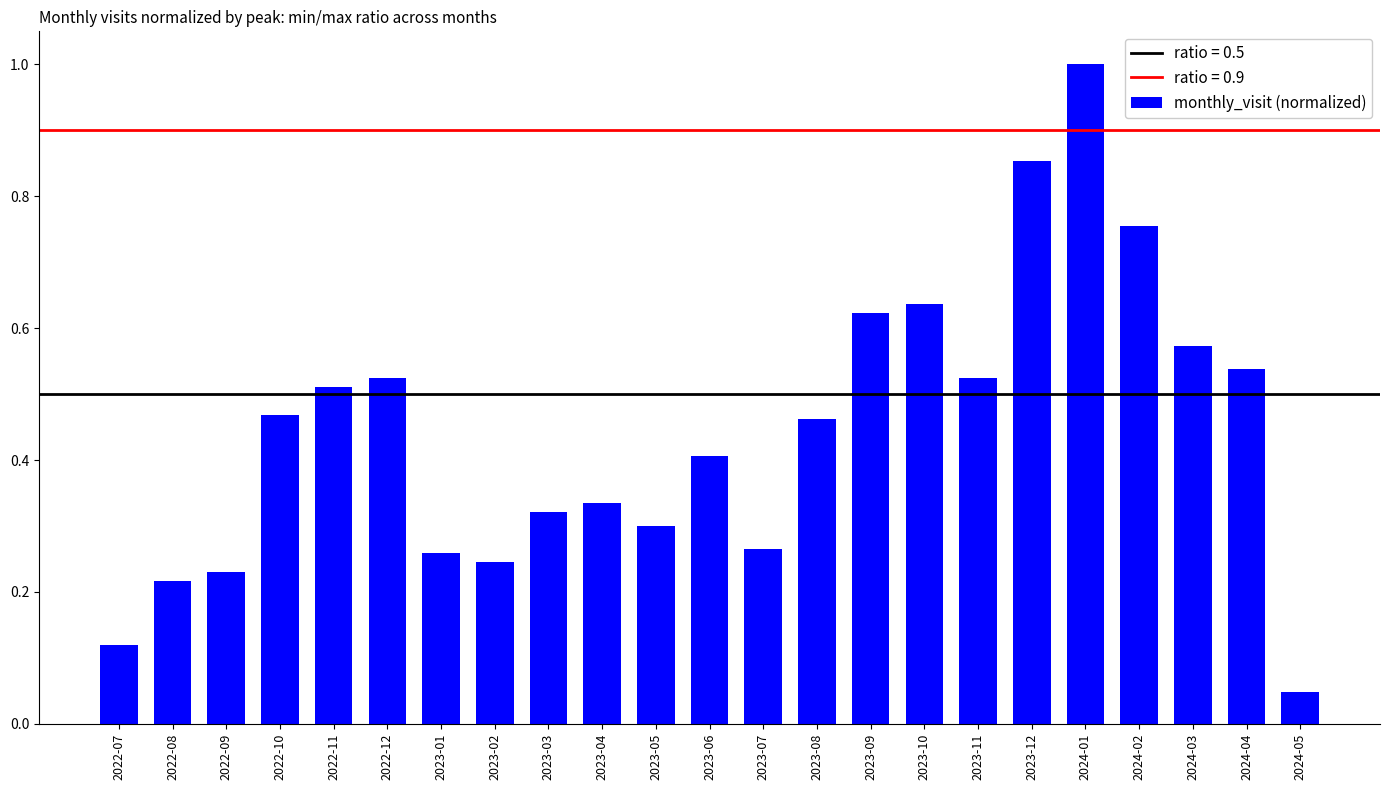

What is the difference between the maximum and minimum values?

1.0